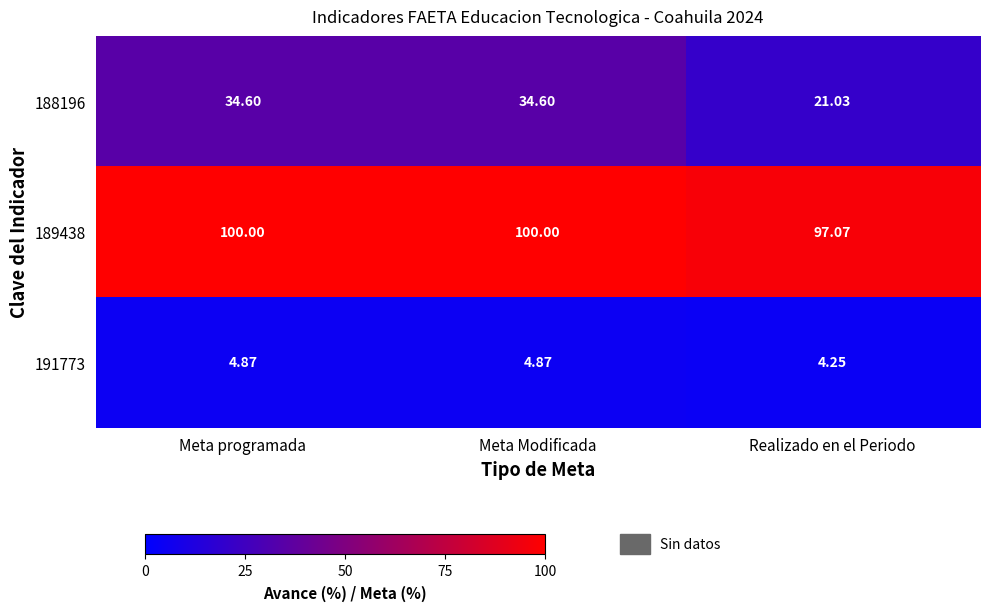

At which label is 188196 closest to 27?

Realizado en el Periodo